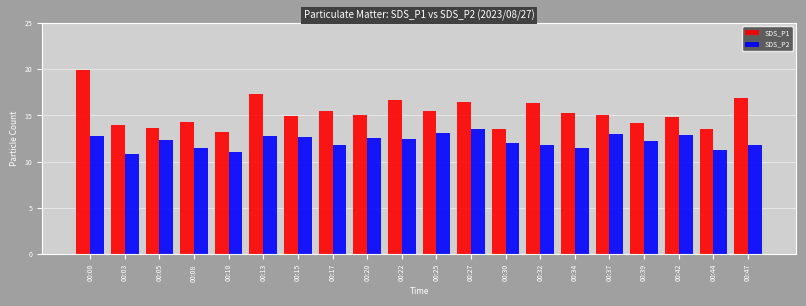

At 00:42, list the series in order from smallest to largest.

SDS_P2, SDS_P1